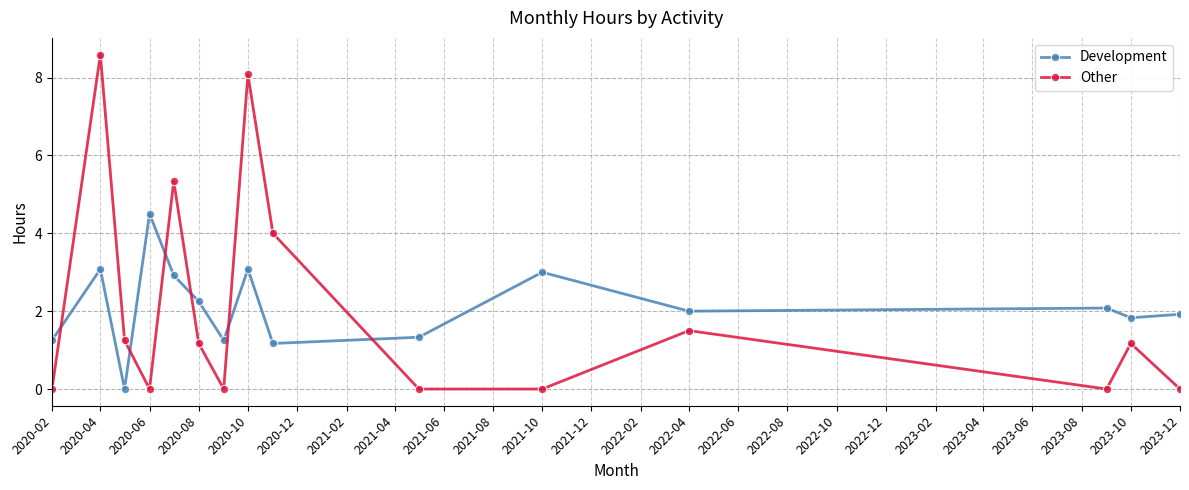

What is the maximum value for Other?

8.6